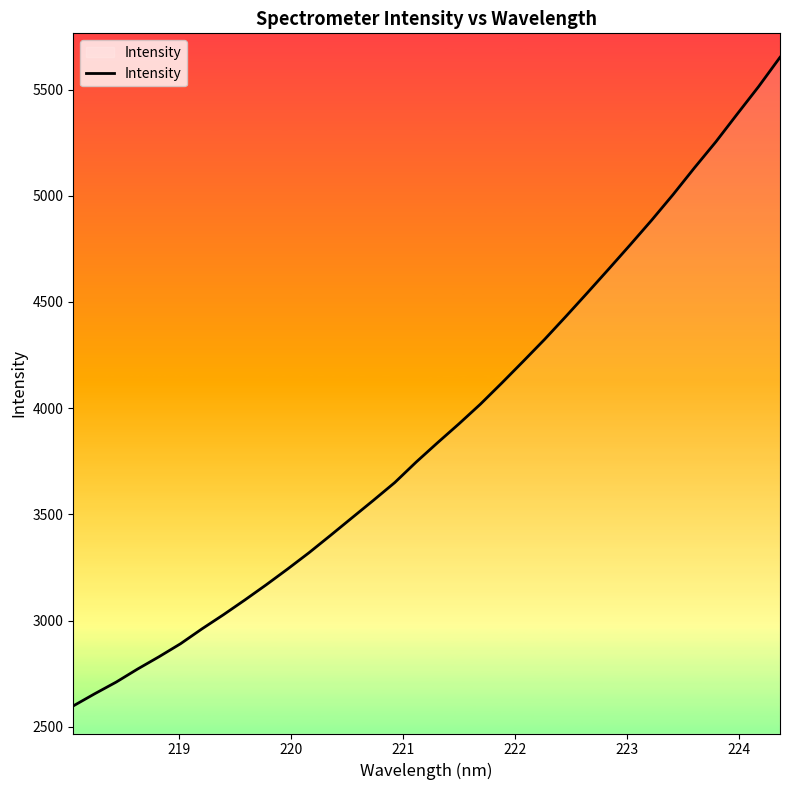

What is the difference between the maximum and minimum values?

3054.0